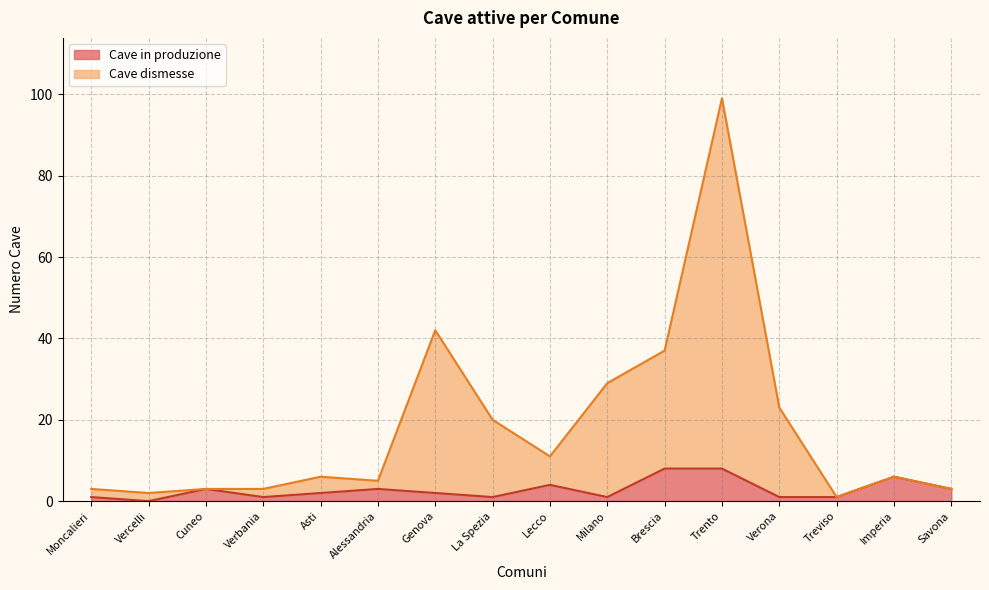

Does the chart have visible grid lines?

Yes